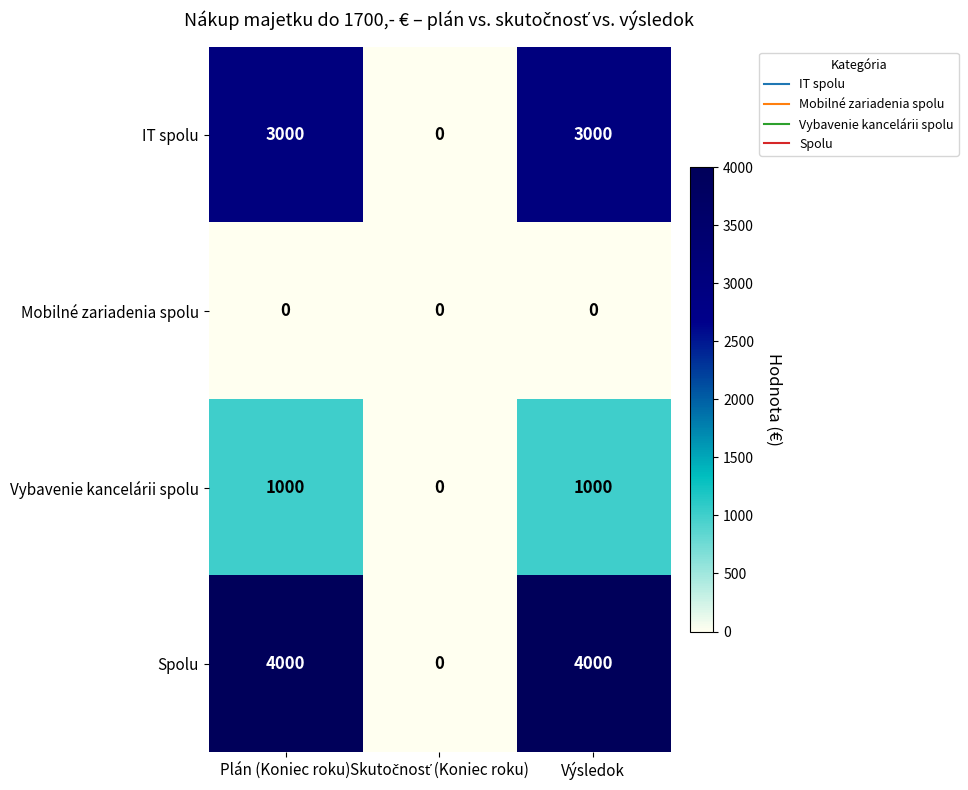

Is it true that Mobilné zariadenia spolu equals 0 at Plán (Koniec roku)?

True